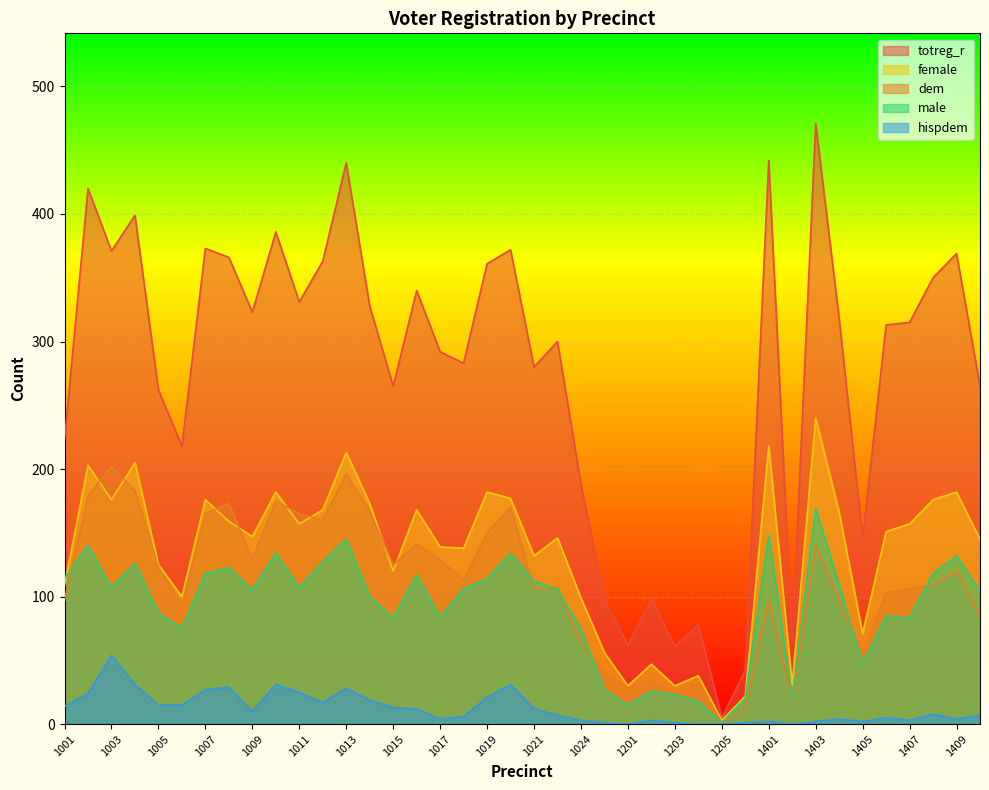

What is the value of the female point at the 36th from the left?

151